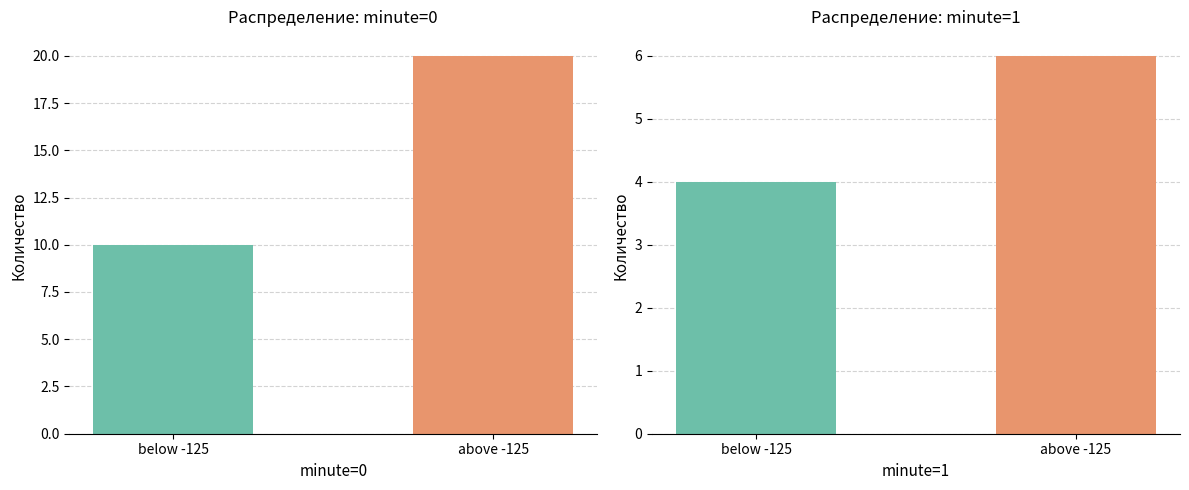

What is the difference between the maximum and minimum values in the minute=0 series?

10